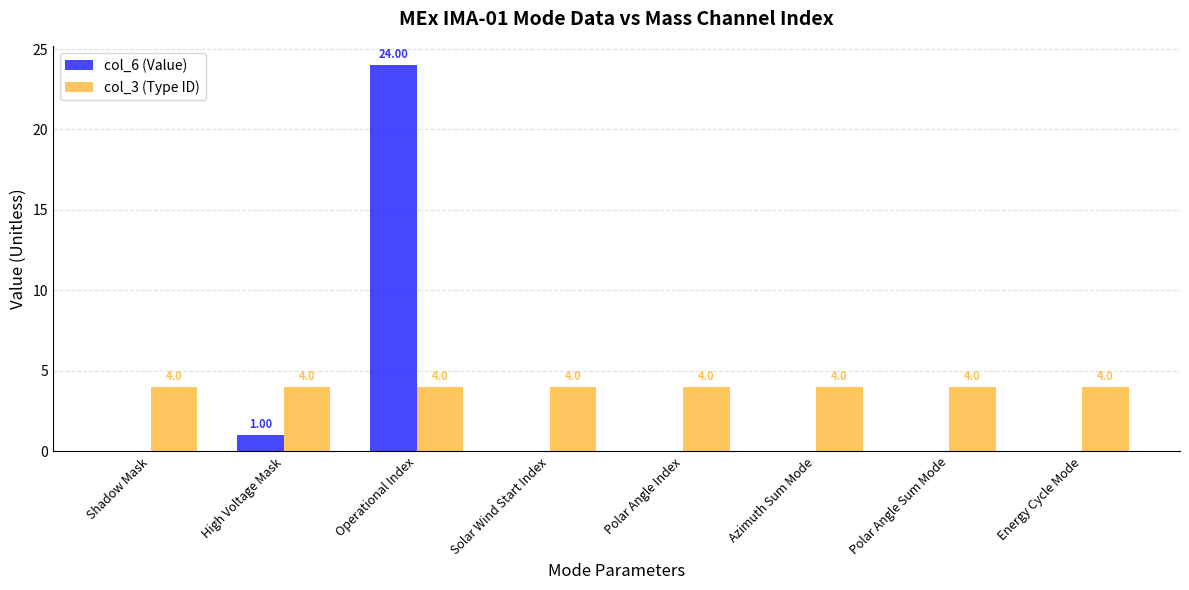

At which label does col_6 (Value) reach its peak?

Operational Index